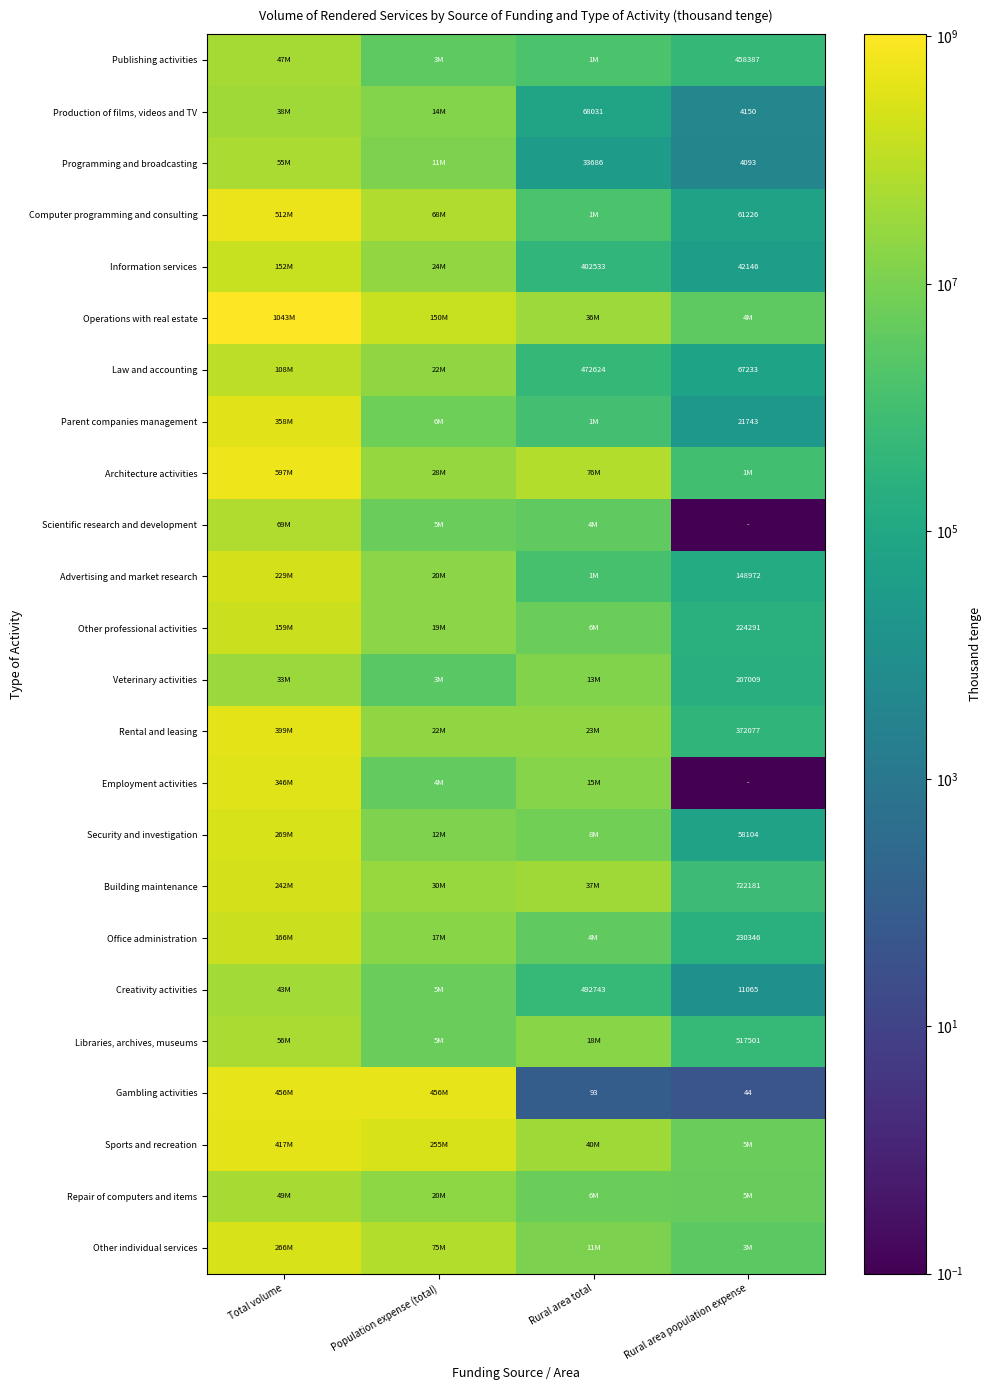

The Building maintenance series shows 722181.0 at Rural area population expense. True or false?

True